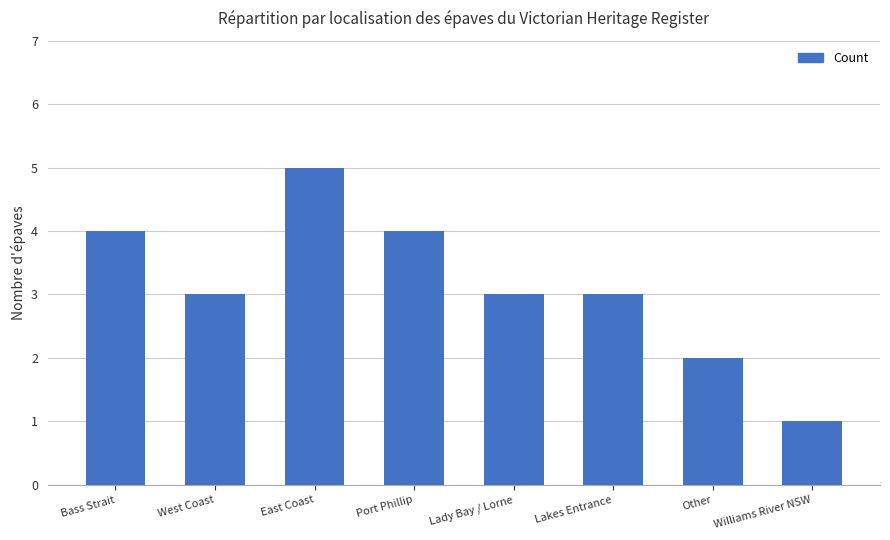

What is the change in value from West Coast to Williams River NSW?

-2